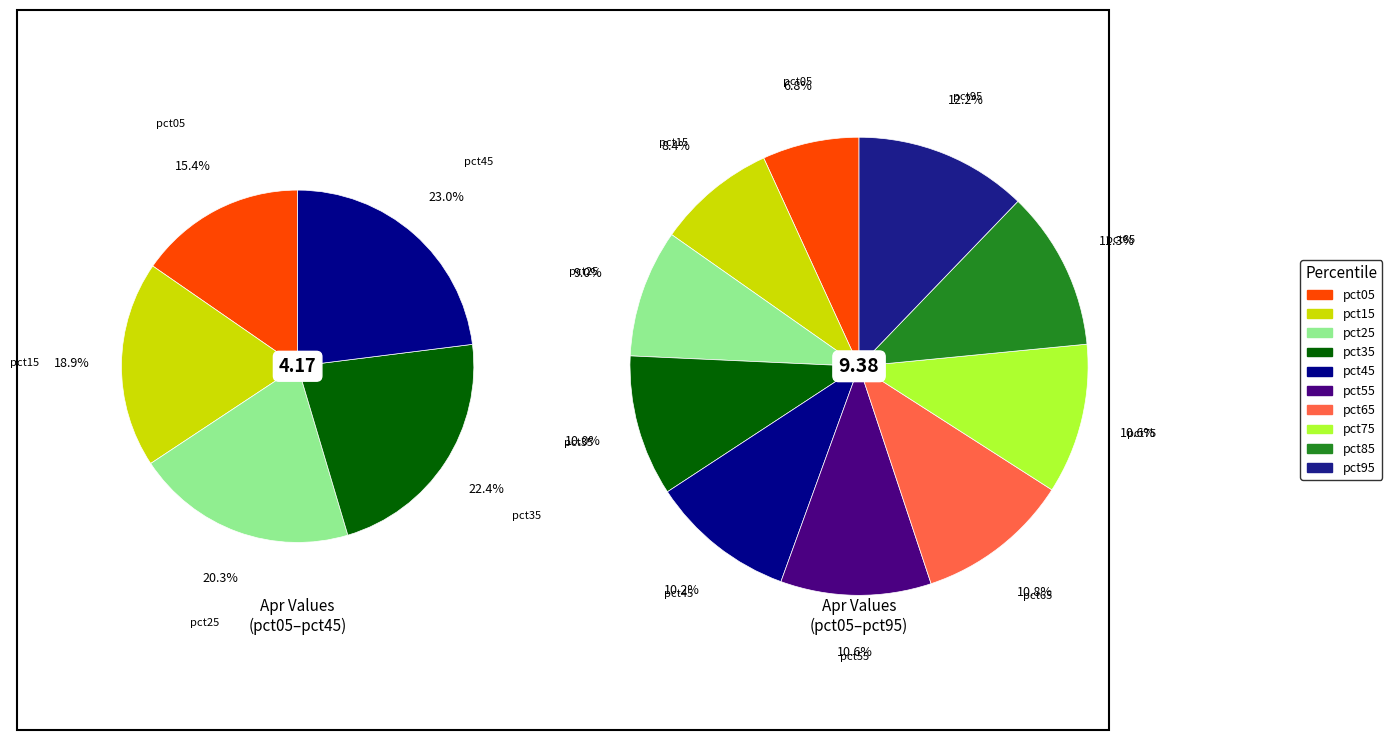

Is 1 the majority of the pie?

No